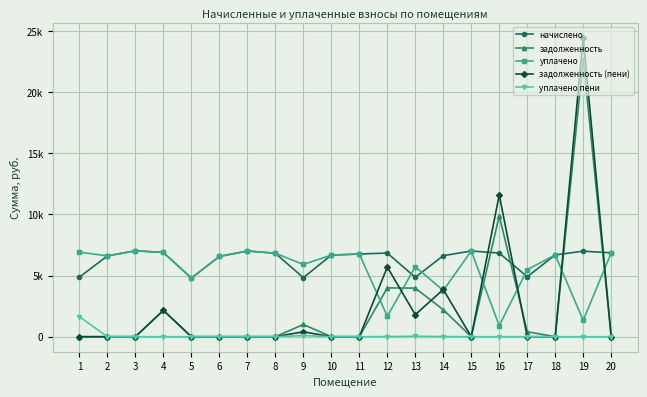

List the labels in order of задолженность value, smallest first.

1, 2, 3, 5, 6, 7, 8, 10, 11, 15, 18, 20, 17, 9, 4, 14, 13, 12, 16, 19